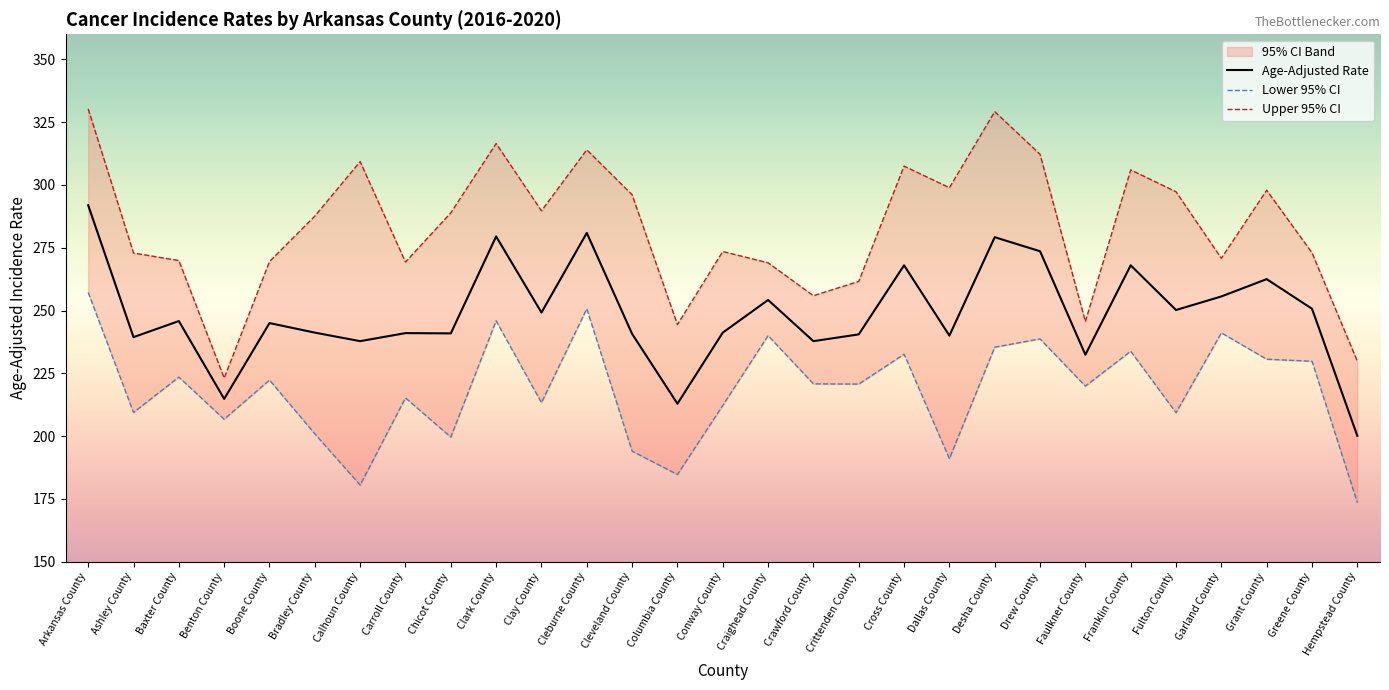

What is the label of the 8th point from the right?

Drew County